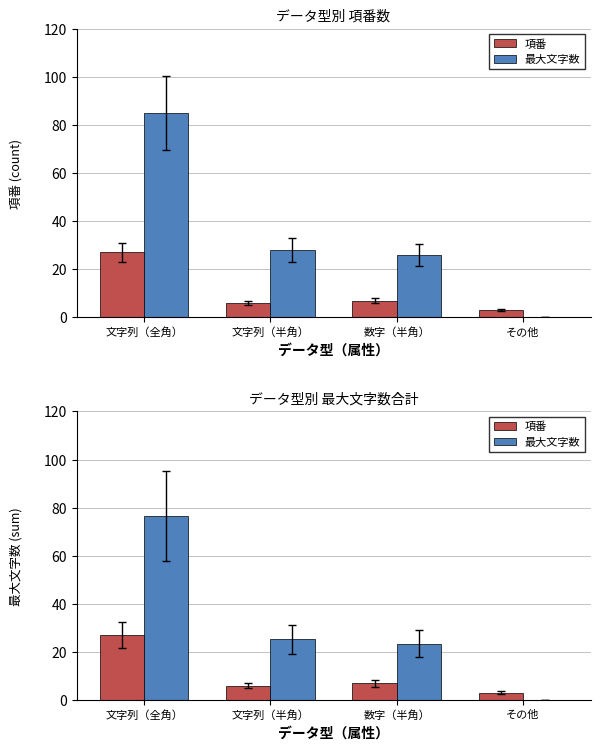

The 最大文字数 series shows 38.2 at 文字列（半角）. True or false?

False